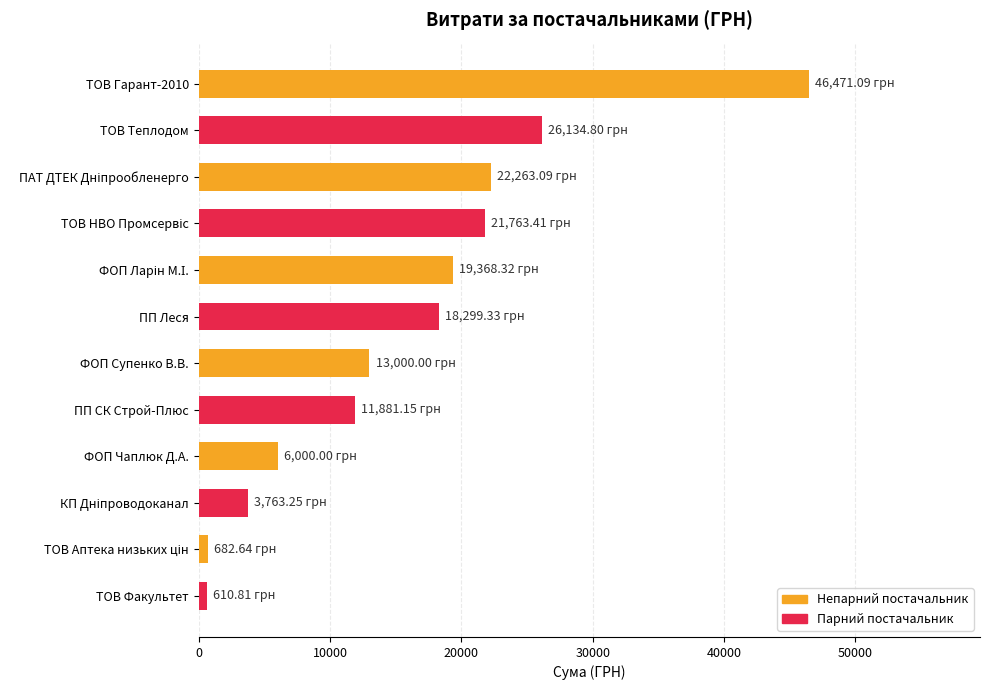

What is the label of the 1st bar from the bottom?

ТОВ Факультет